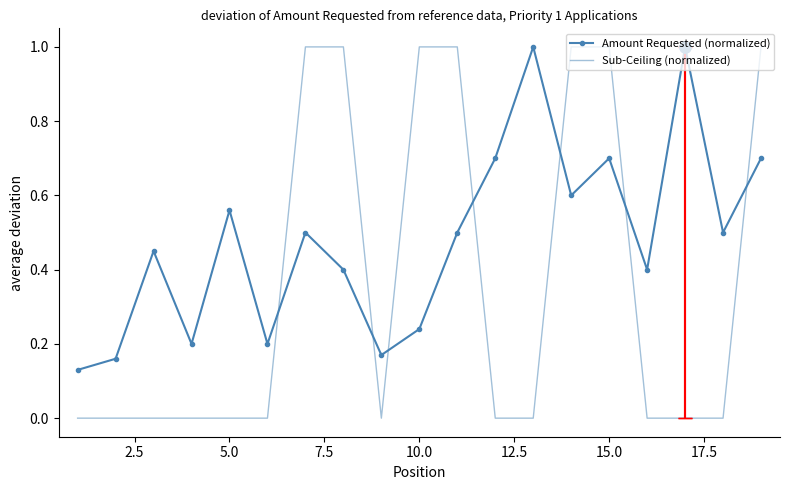

Which series has the largest total across all categories?

Amount Requested (normalized)